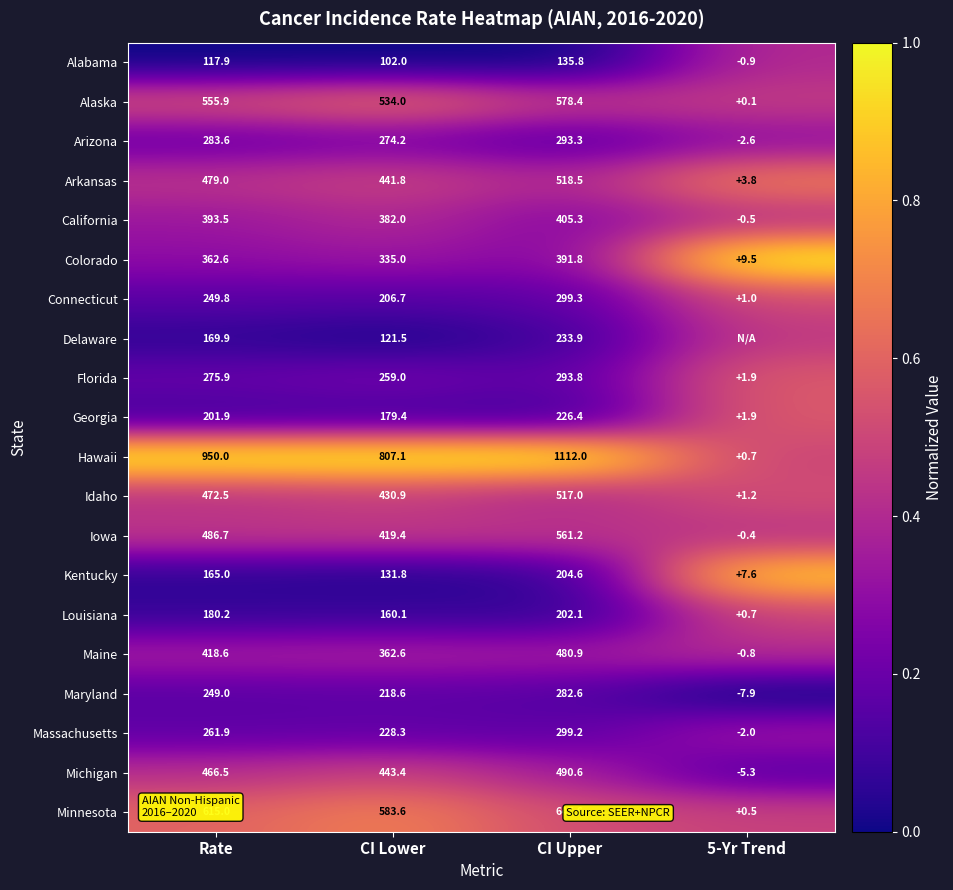

True or false: California has a value of 0.5 at Rate.

False